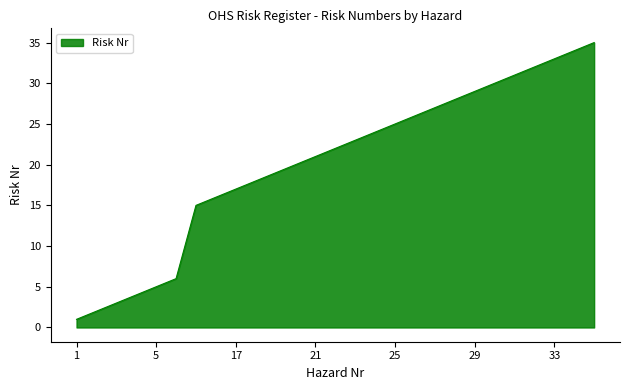

Does the chart display data point markers on the line(s)?

No